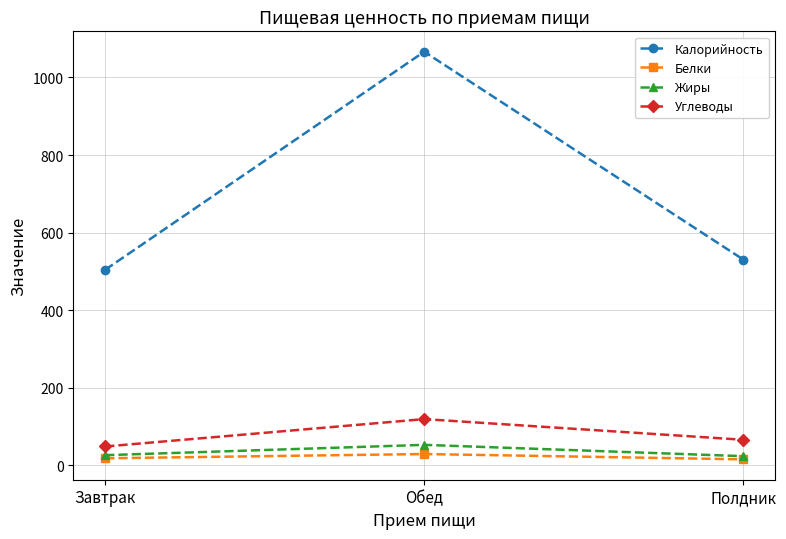

Is this an area chart (filled region under the line)?

No